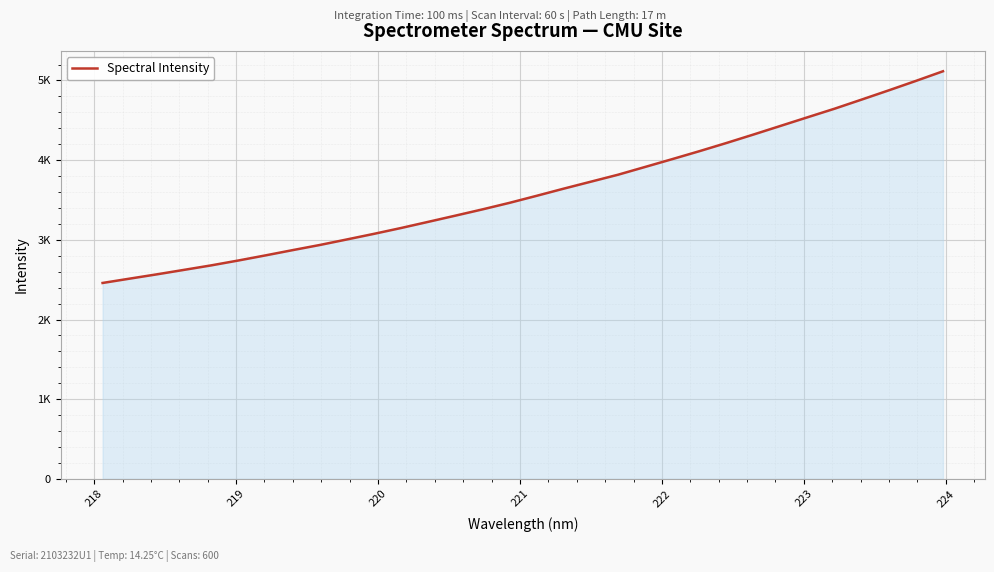

Does the chart have visible grid lines?

Yes